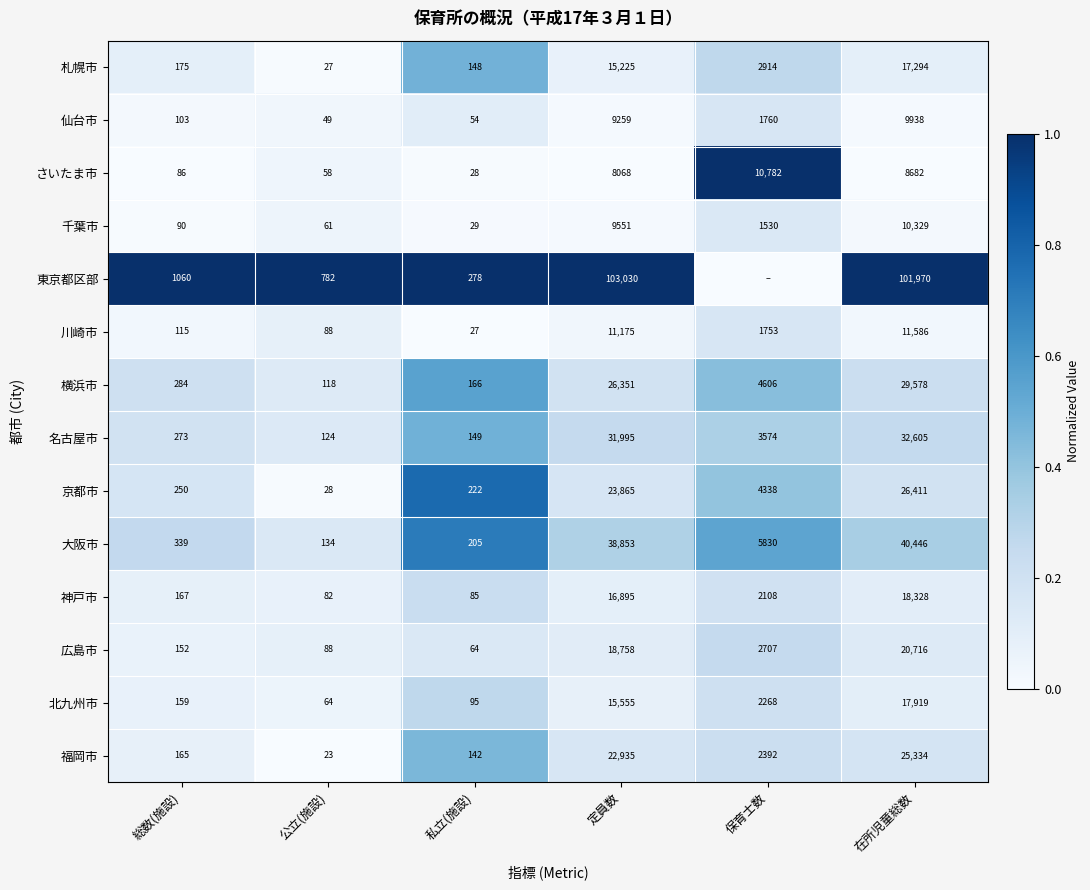

What is the sum of the 神戸市 values at 私立(施設) and 保育士数?

2193